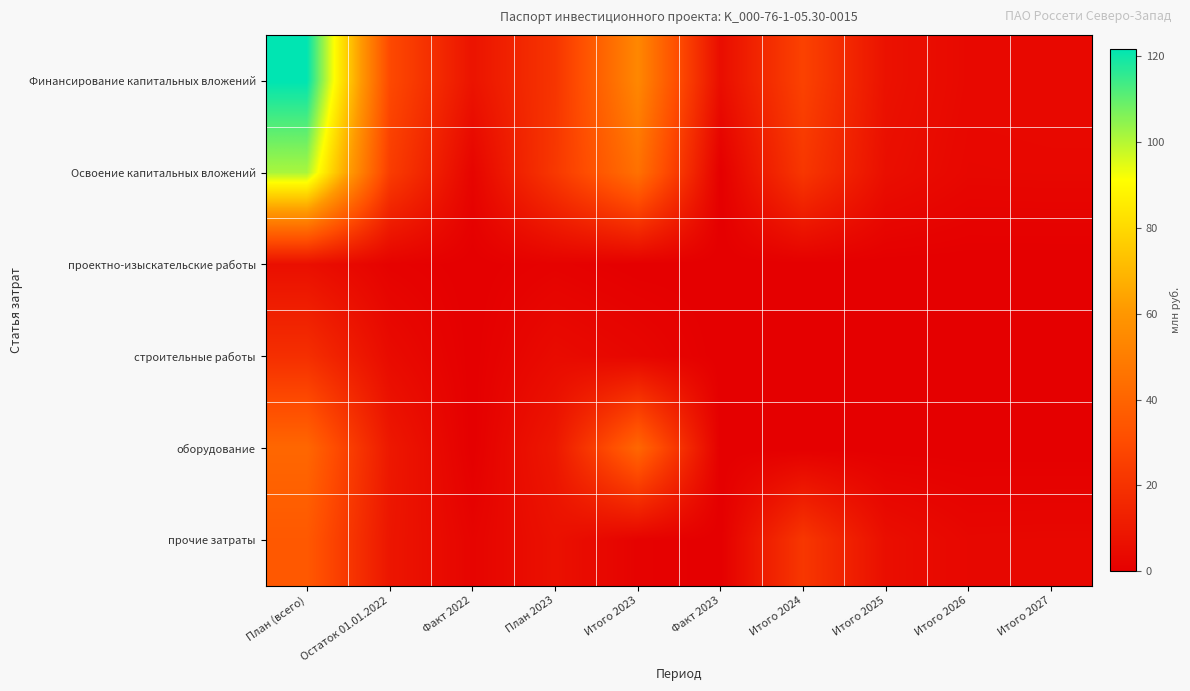

Reading left to right, list all the values displayed in this chart.

Финансирование капитальных вложений: План (всего)=121.5	Остаток 01.01.2022=29.2	Факт 2022=8.0	План 2023=21.2	Итого 2023=53.9	Факт 2023=5.6	Итого 2024=26.4	Итого 2025=7.1	Итого 2026=3.6	Итого 2027=3.8
Освоение капитальных вложений: План (всего)=101.3	Остаток 01.01.2022=24.3	Факт 2022=2.0	План 2023=22.3	Итого 2023=44.9	Факт 2023=0.0	Итого 2024=22.0	Итого 2025=5.9	Итого 2026=3.0	Итого 2027=3.2
проектно-изыскательские работы: План (всего)=6.3	Остаток 01.01.2022=1.2	Факт 2022=0.0	План 2023=1.2	Итого 2023=0.0	Факт 2023=0.0	Итого 2024=0.0	Итого 2025=0.0	Итого 2026=0.0	Итого 2027=0.0
строительные работы: План (всего)=18.7	Остаток 01.01.2022=4.6	Факт 2022=0.0	План 2023=4.6	Итого 2023=2.7	Факт 2023=0.0	Итого 2024=0.0	Итого 2025=0.0	Итого 2026=0.0	Итого 2027=0.0
оборудование: План (всего)=41.1	Остаток 01.01.2022=9.7	Факт 2022=0.0	План 2023=9.7	Итого 2023=41.1	Факт 2023=0.0	Итого 2024=0.0	Итого 2025=0.0	Итого 2026=0.0	Итого 2027=0.0
прочие затраты: План (всего)=35.2	Остаток 01.01.2022=8.8	Факт 2022=1.9	План 2023=6.9	Итого 2023=1.2	Факт 2023=0.0	Итого 2024=22.0	Итого 2025=5.9	Итого 2026=3.0	Итого 2027=3.2